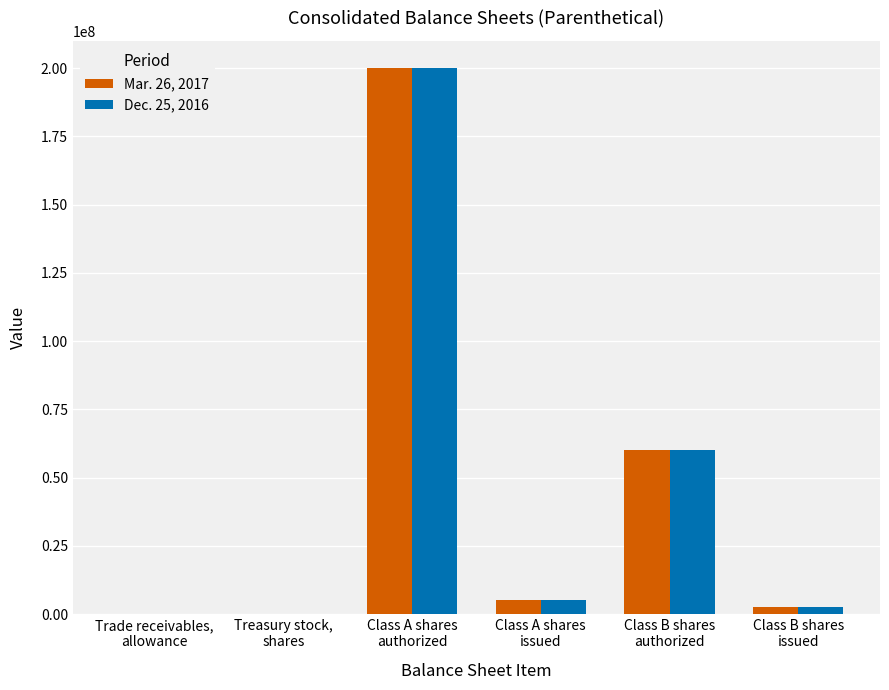

At which category is the sum across all series the highest?

Class A shares
authorized